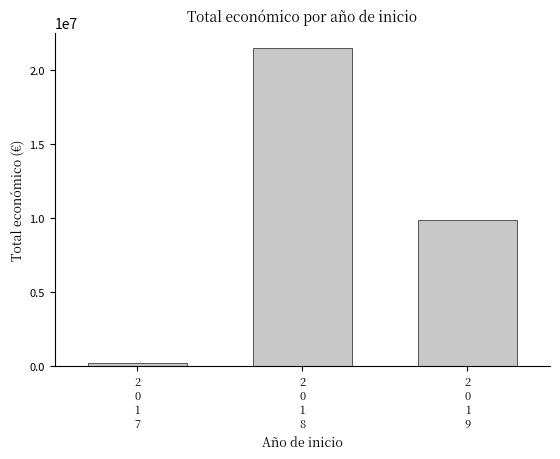

Which category has the lowest value across all series?

2
0
1
7